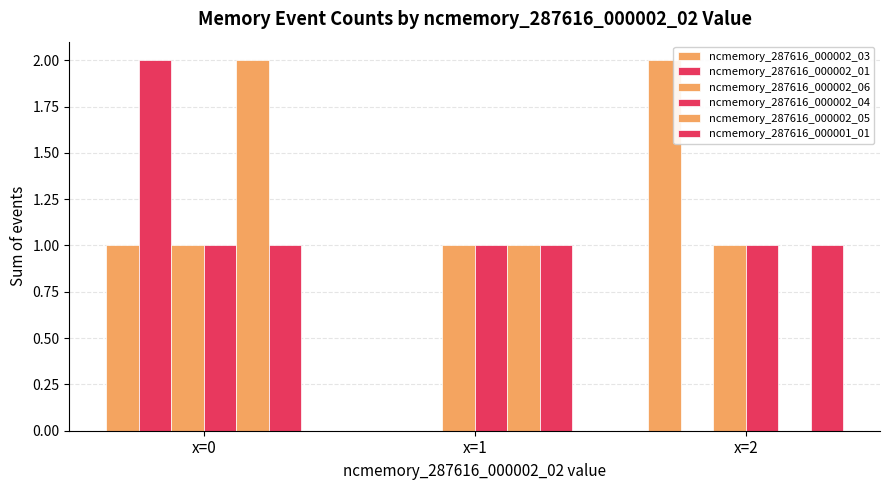

How many groups of bars are there?

3